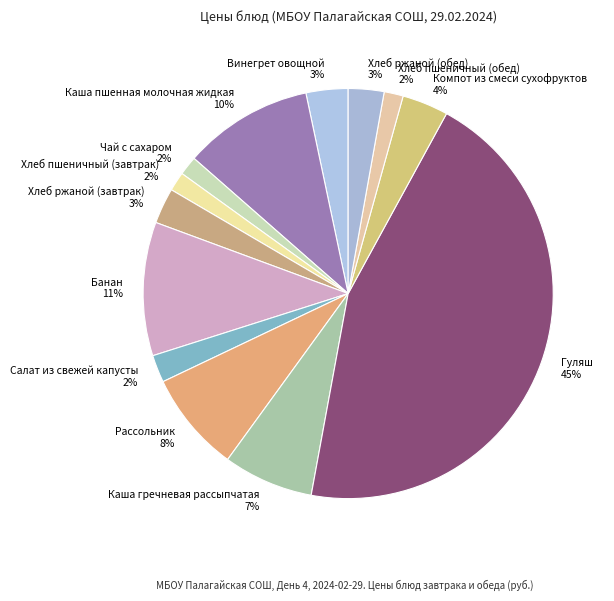

Is the sum of Винегрет овощной 3% and Рассольник 8% greater than half?

No